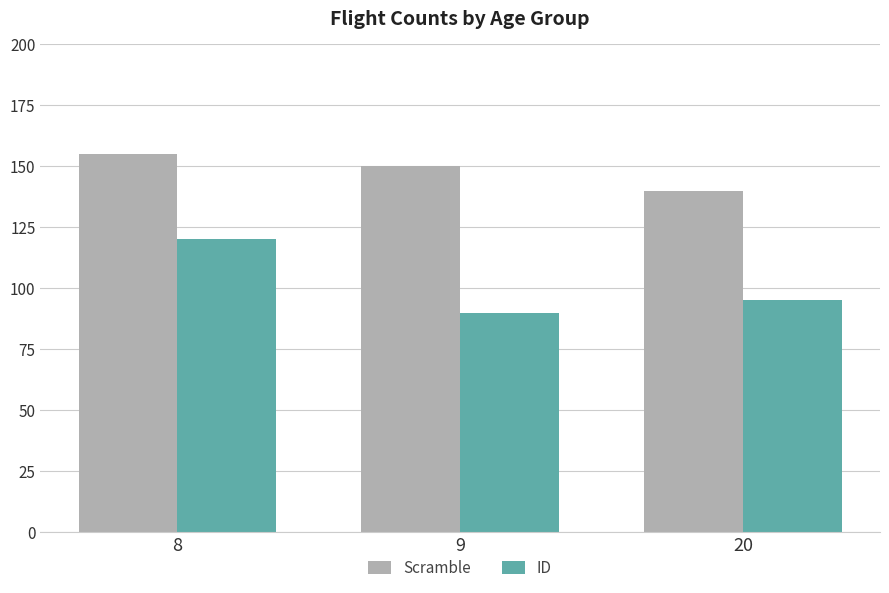

How many bars are there in total?

6